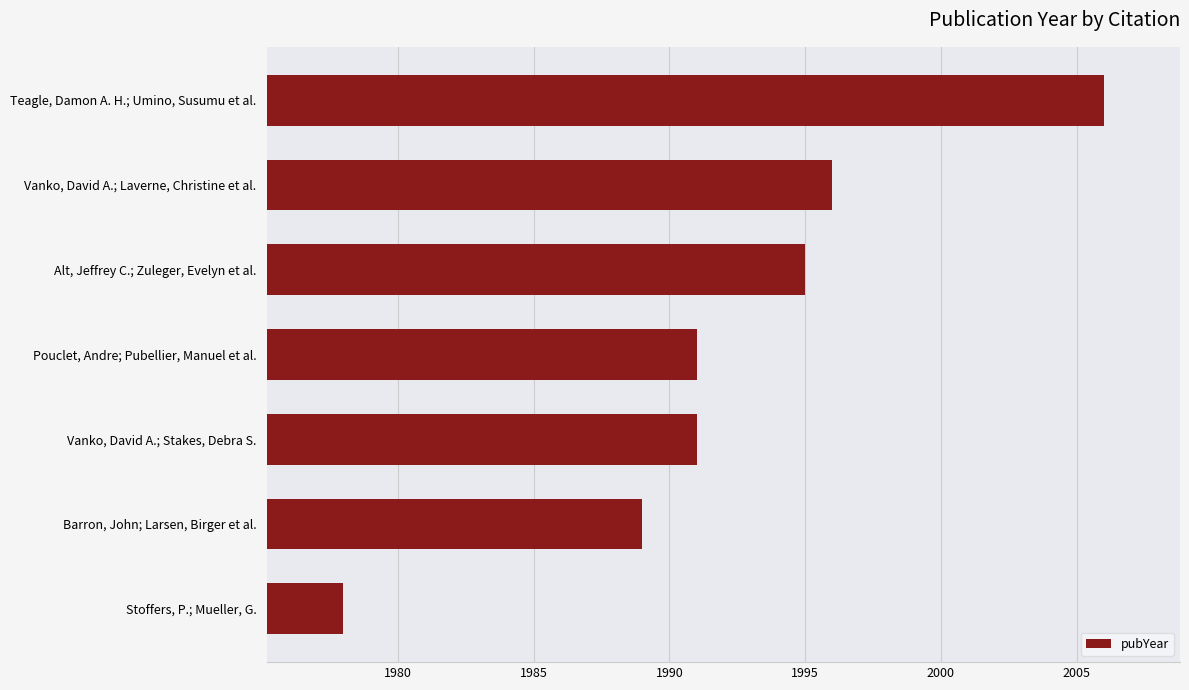

The chart shows a value of 568 at Barron, John; Larsen, Birger et al.. True or false?

False